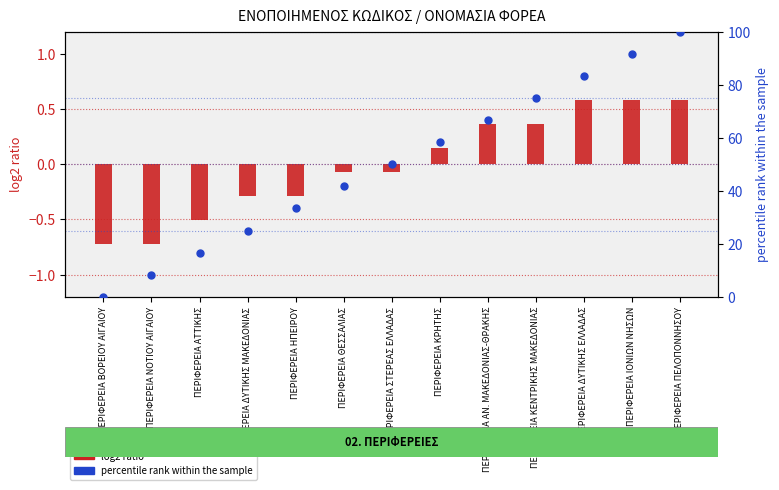

What is the total value across all series at ΠΕΡΙΦΕΡΕΙΑ ΝΟΤΙΟΥ ΑΙΓΑΙΟΥ?

7.6